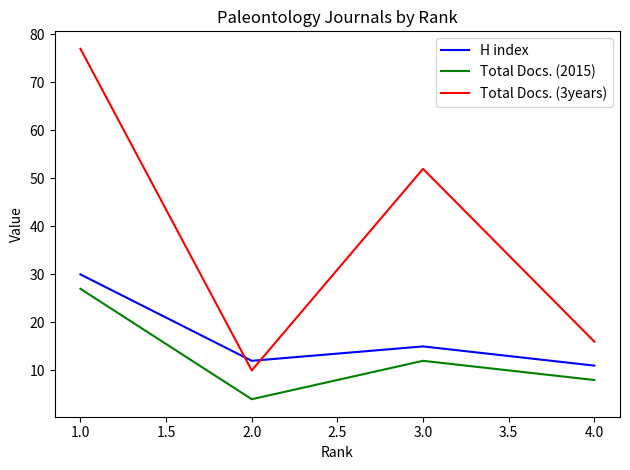

At which category does the chart reach its minimum across all series?

2.0